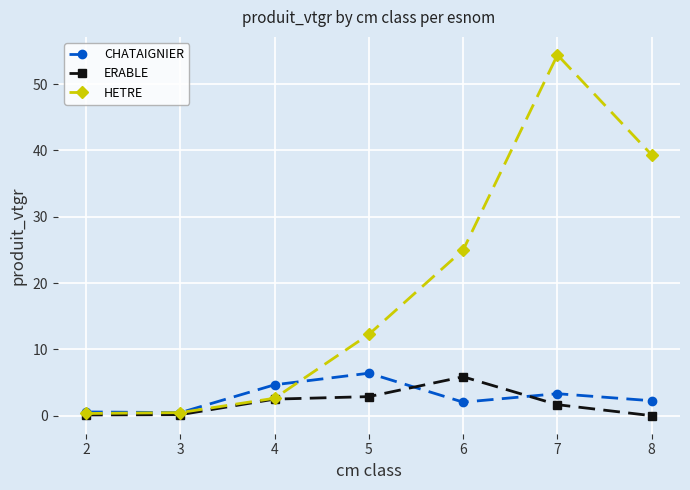

Rank the series at 6 from highest to lowest value.

HETRE, ERABLE, CHATAIGNIER